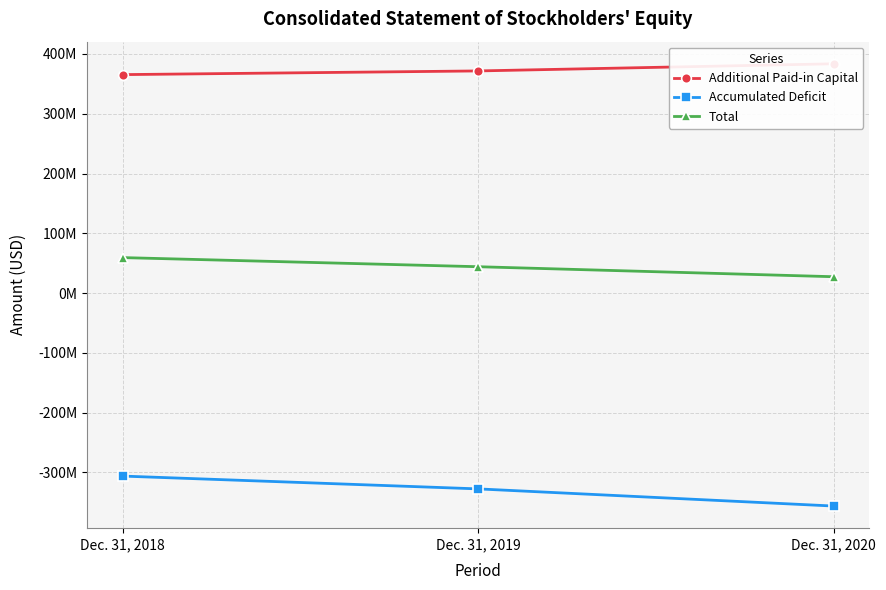

At which label does Accumulated Deficit first exceed -327533414?

Dec. 31, 2018